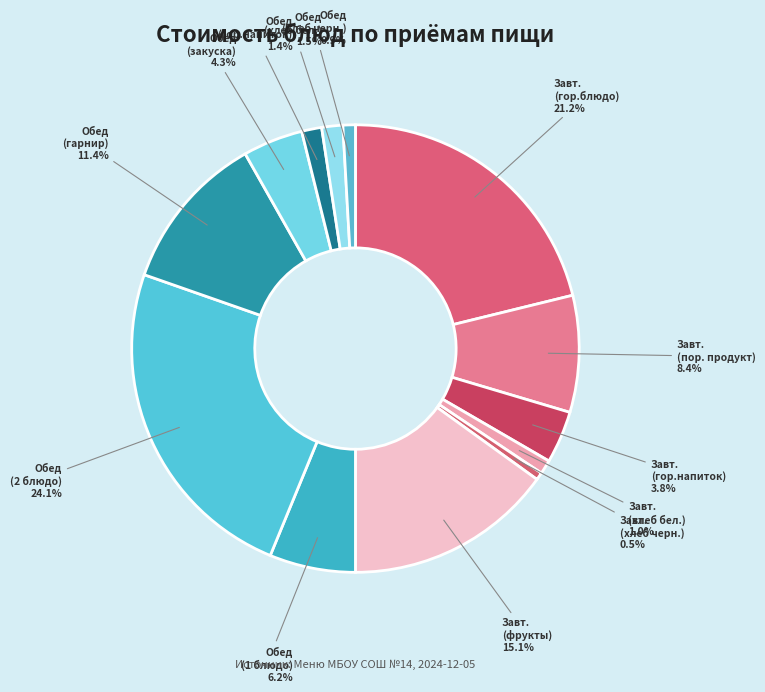

Does any single category account for the majority?

No